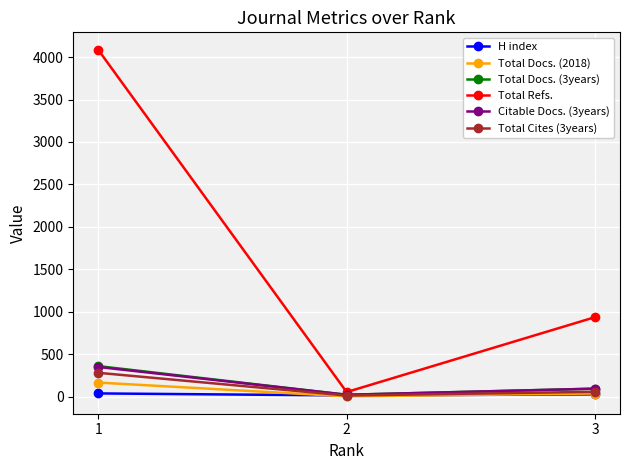

The value of Total Refs. at 1 is 4088. True or false?

True